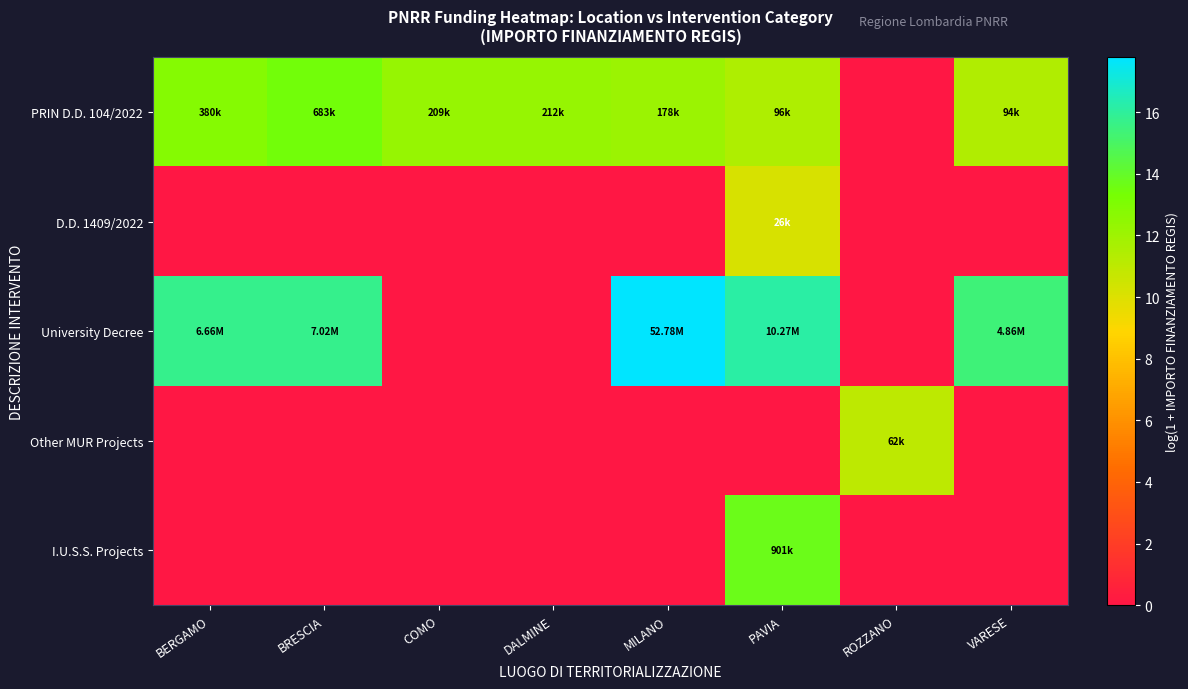

What is the greatest value displayed?

17.8